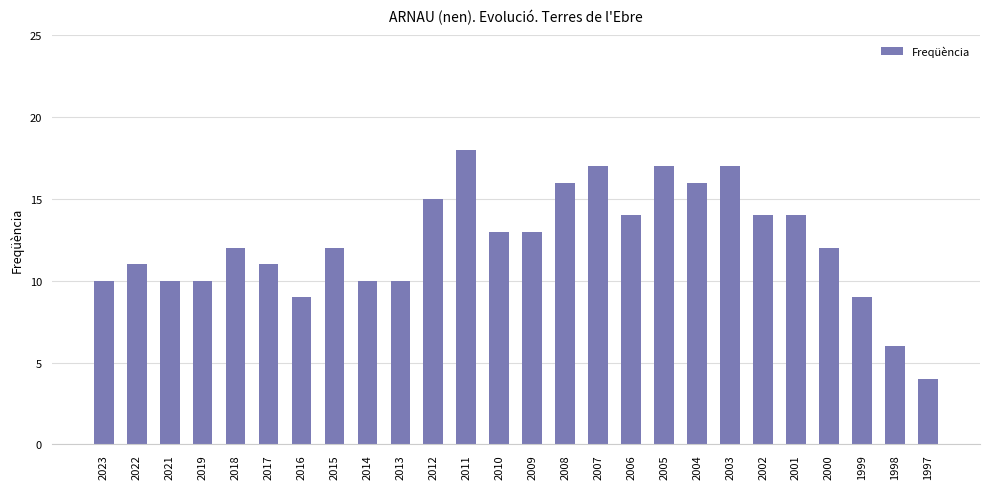

Which category has the lowest value across all series?

1997